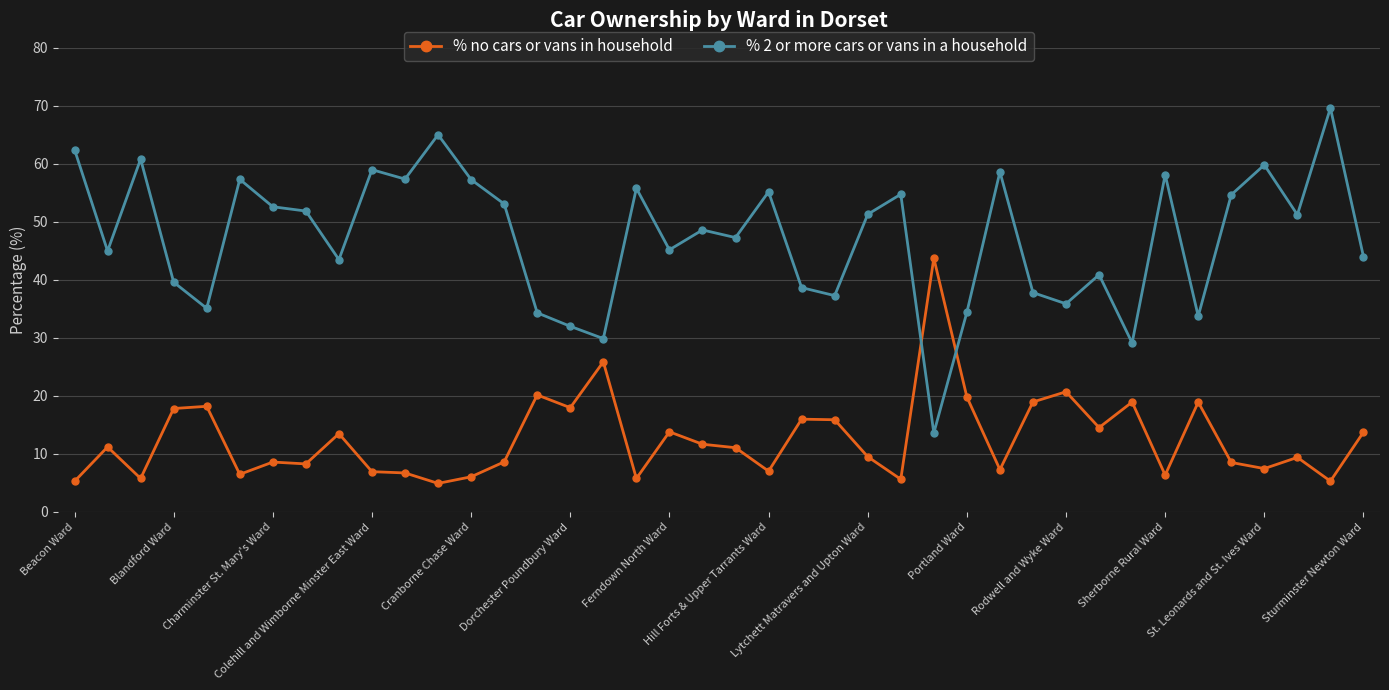

True or false: % 2 or more cars or vans in a household has more than 0 interior local peaks.

True